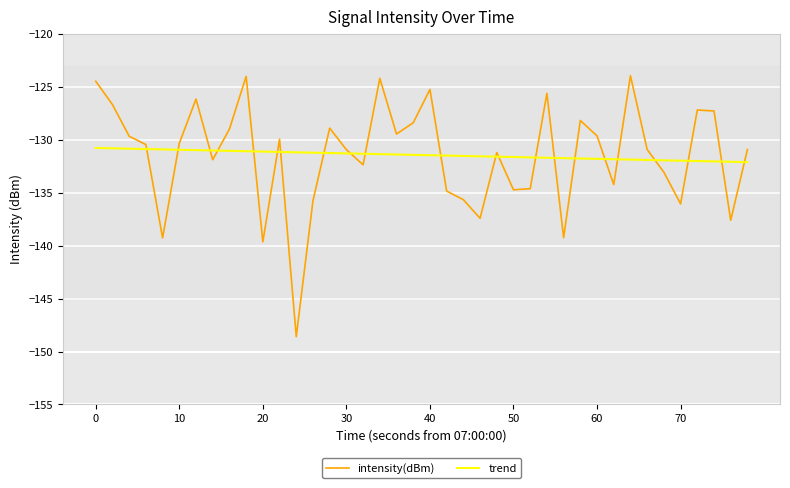

After their last crossing, which series has the higher values: trend or intensity(dBm)?

intensity(dBm)